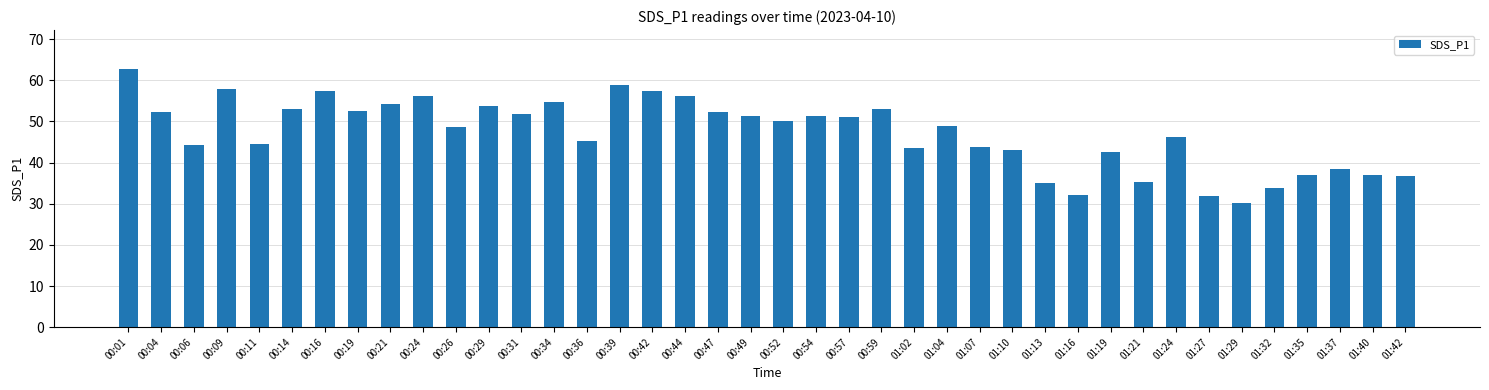

Where is the data nearest to the value 46?

01:24